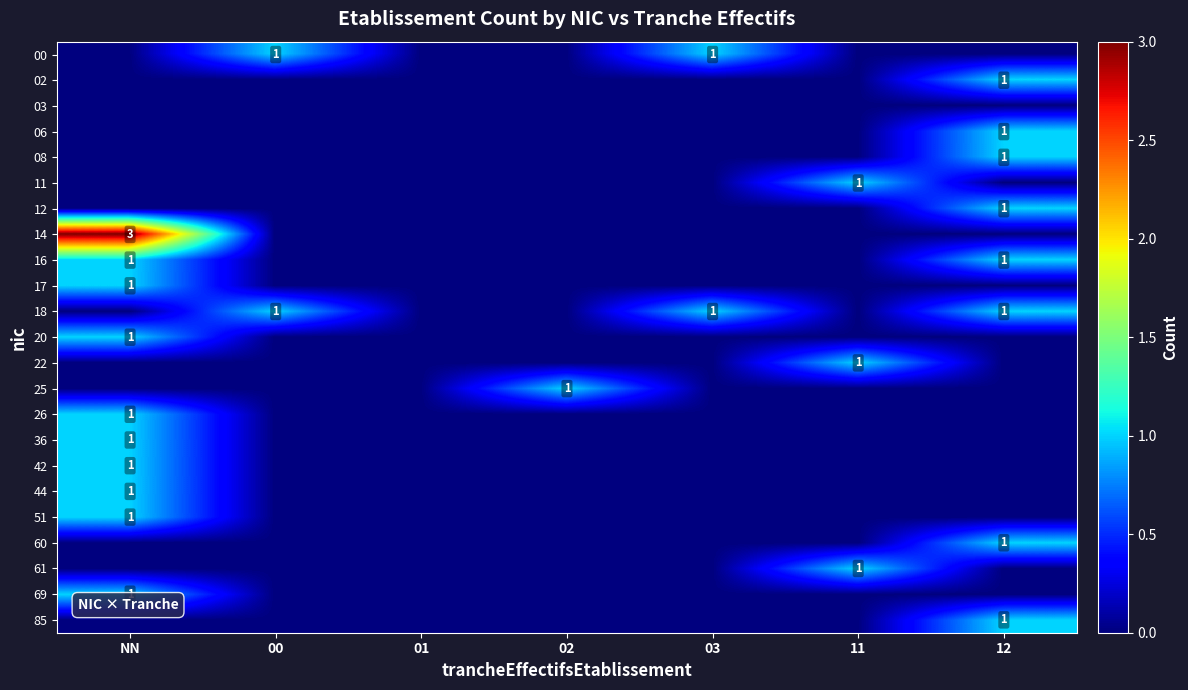

How many data points does each series have?

7